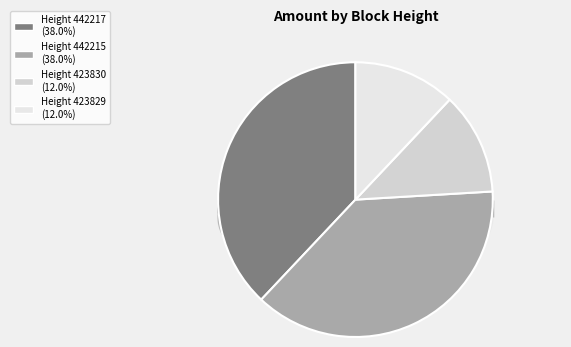

Which slice is the smallest?

423830